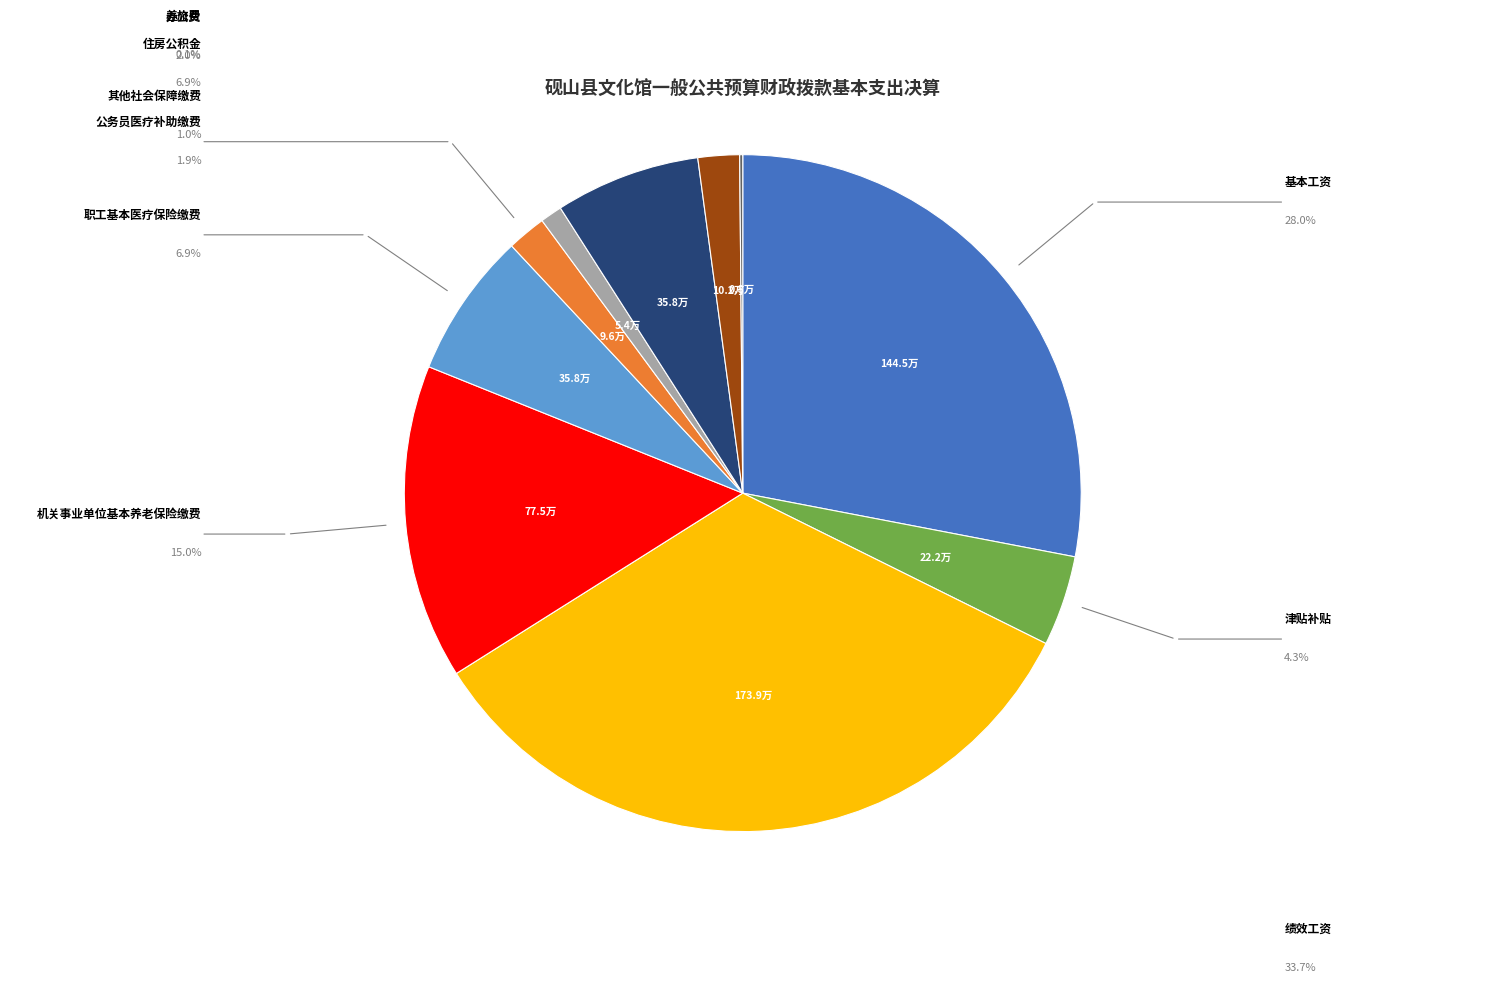

Is there any slice that represents more than half of the pie?

No